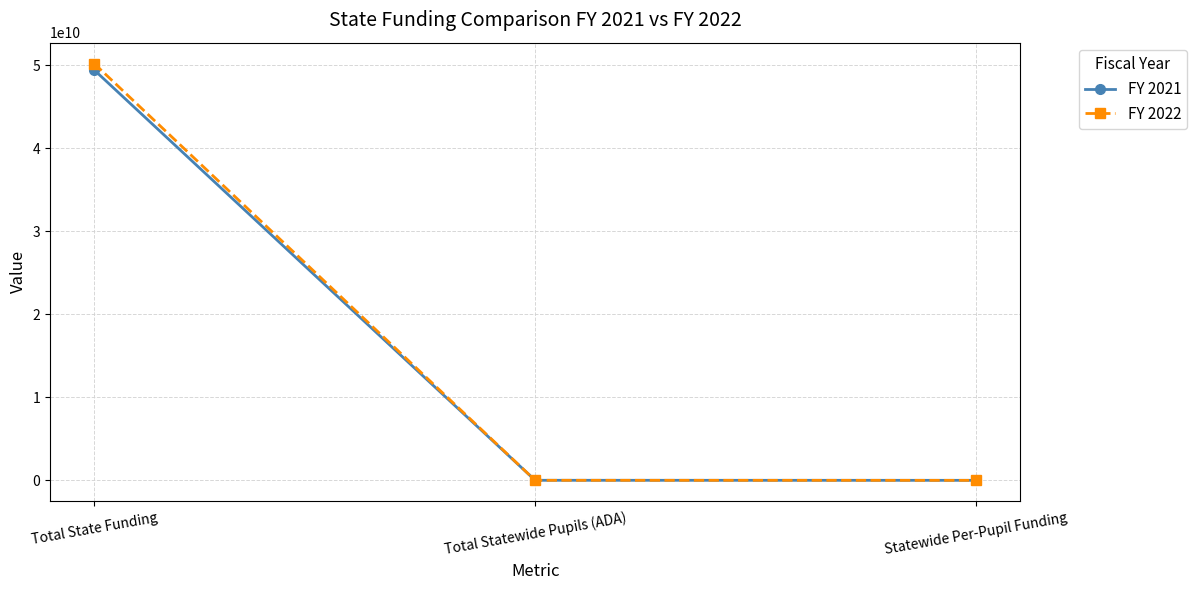

What is the label of the 3rd point from the right?

Total State Funding